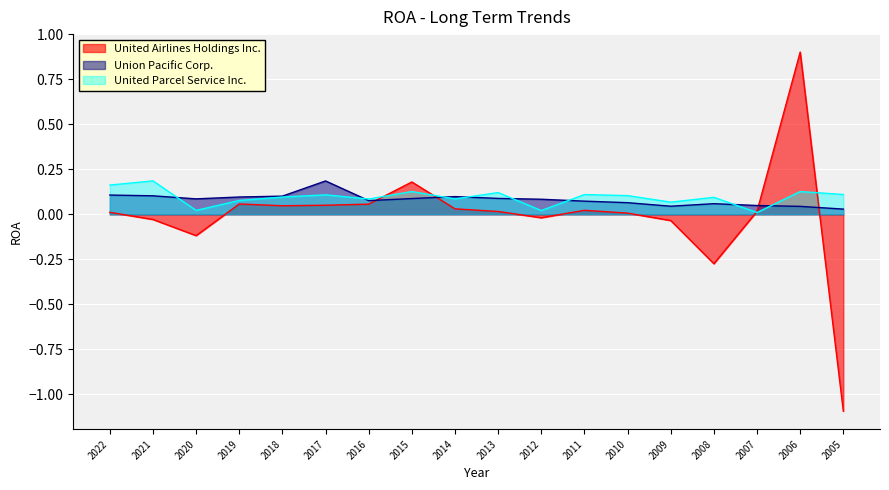

Which category has the lowest value across all series?

2005